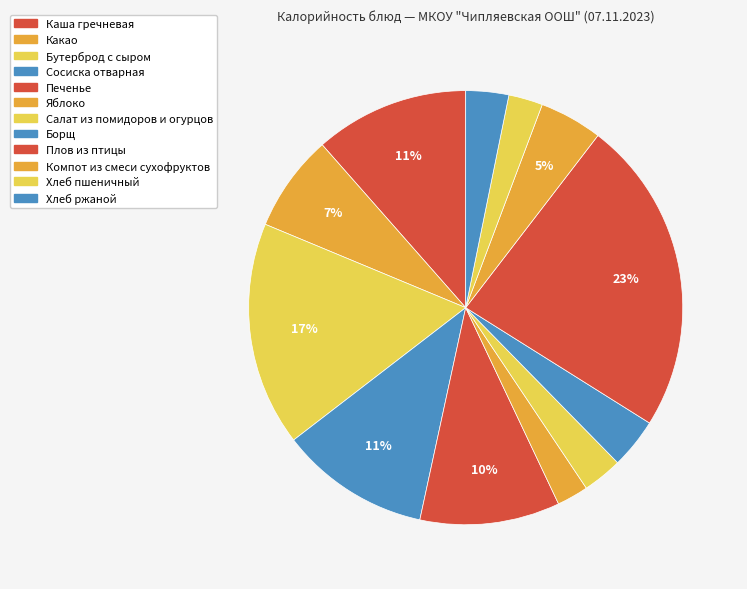

Is there a majority slice in this chart?

No